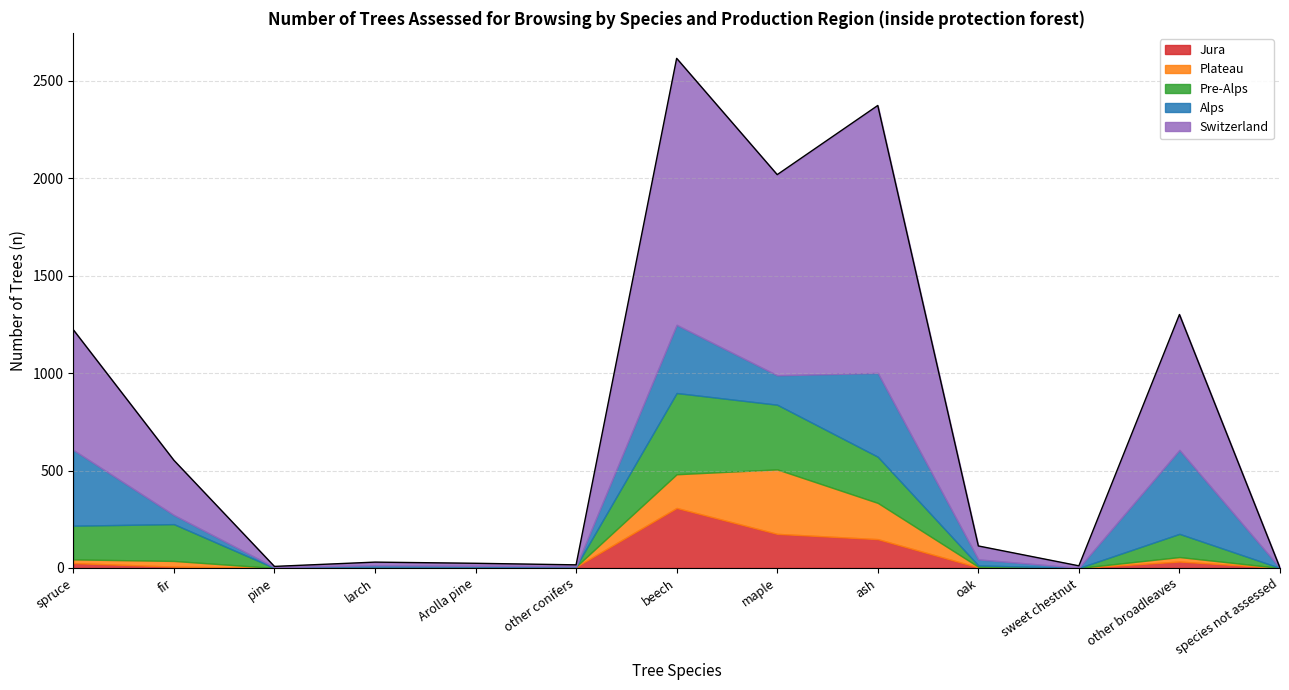

Where does the Pre-Alps series first go above 7?

spruce